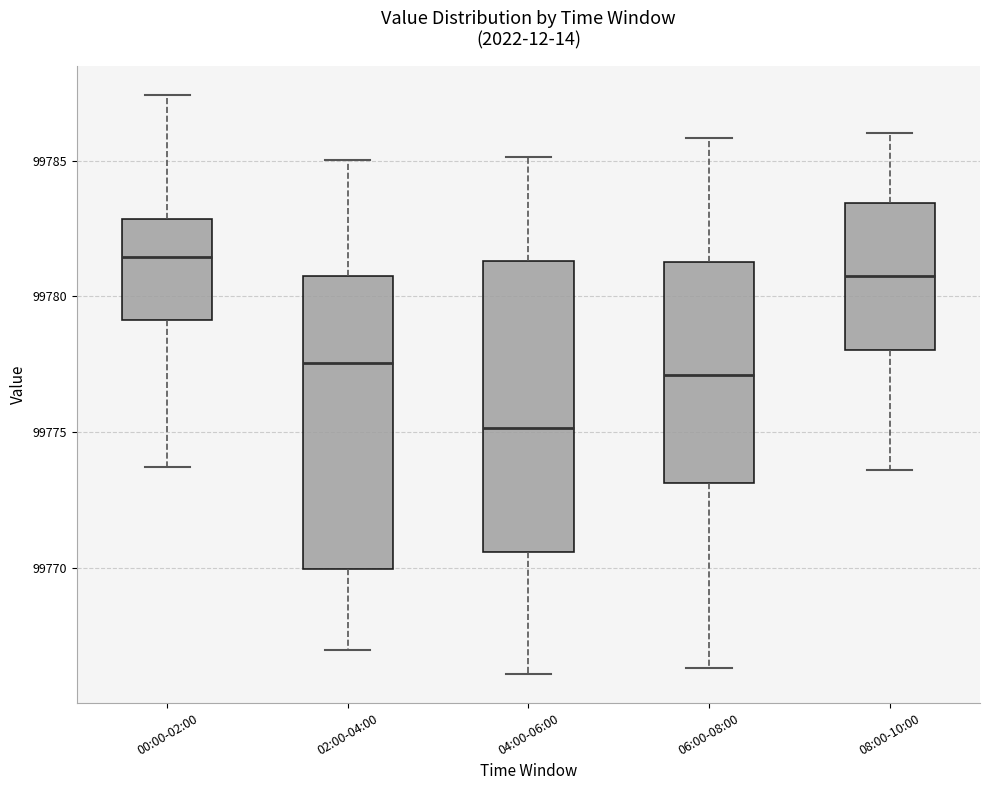

Where does the median line of the box for 04:00-06:00 sit on the y-axis? The values are not printed on the chart, so give them approximately, as read against the axis.

99775.0